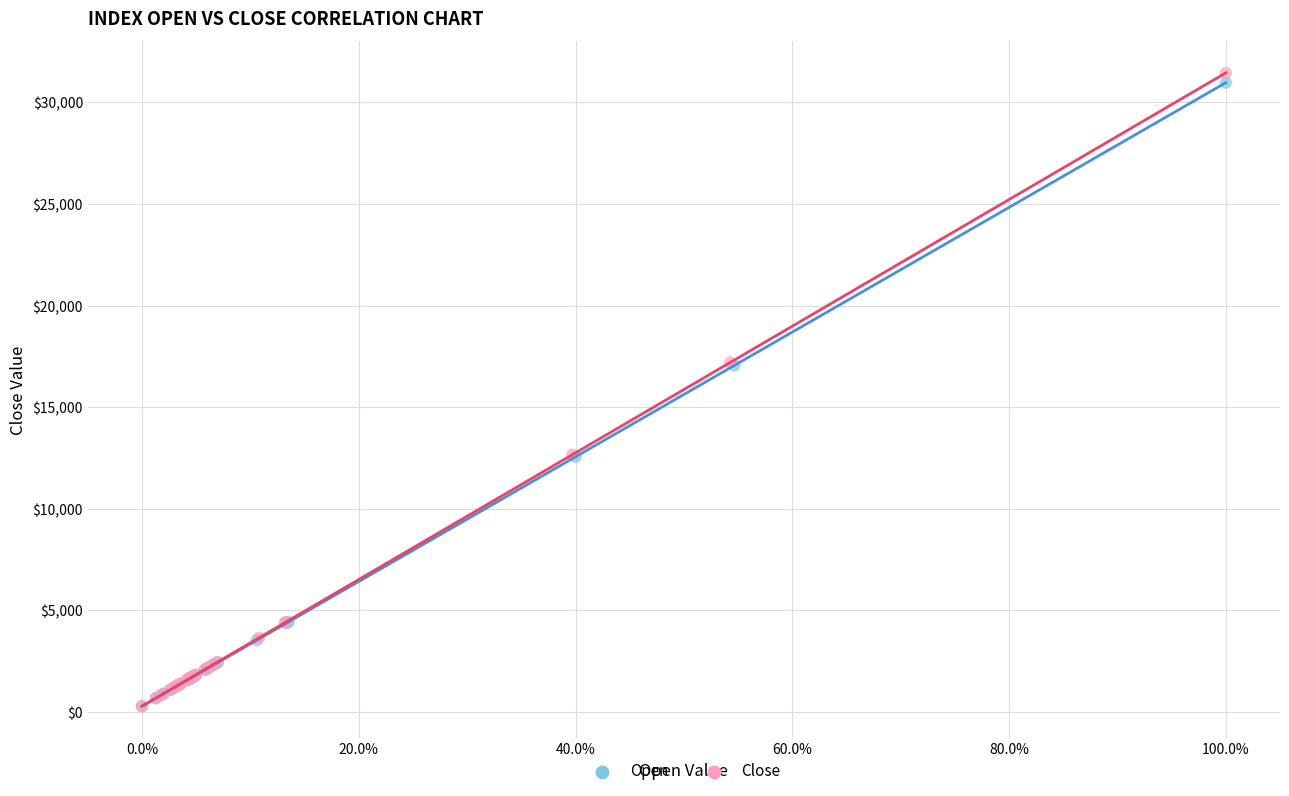

Which series has the widest spread of Y values?

Close